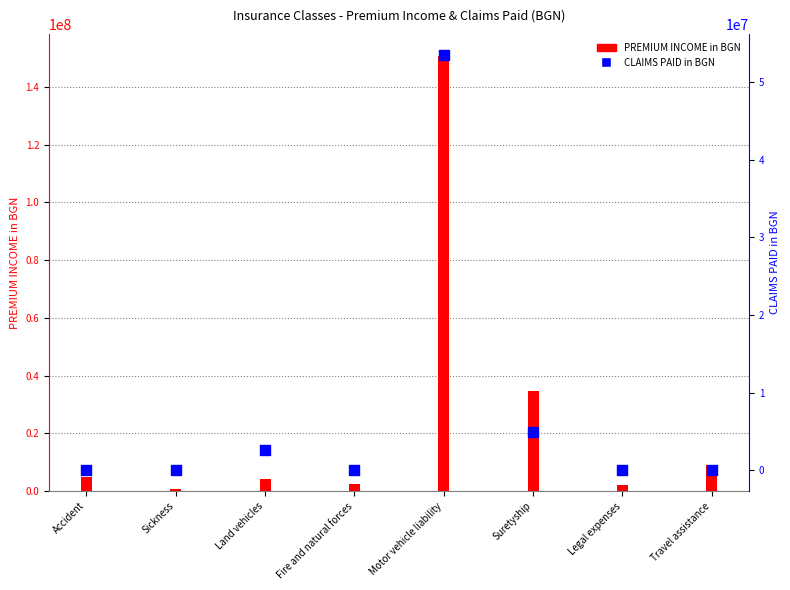

At which category is the sum across all series the highest?

Motor vehicle liability